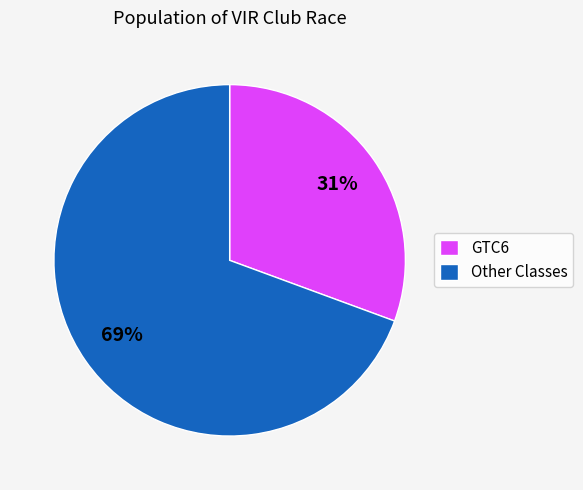

Between Other Classes and GTC6, which is larger?

Other Classes